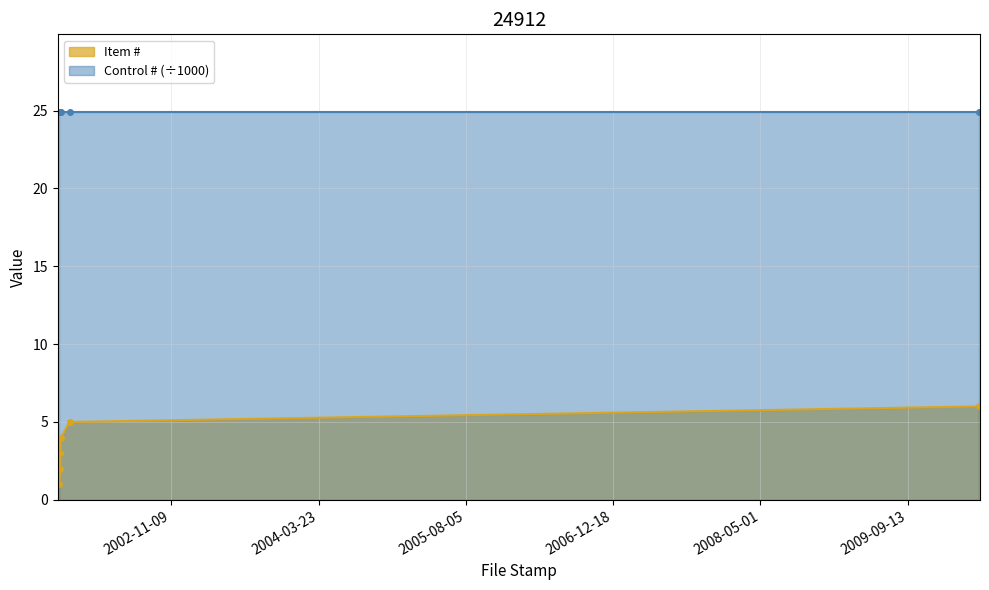

Does the chart have visible grid lines?

Yes